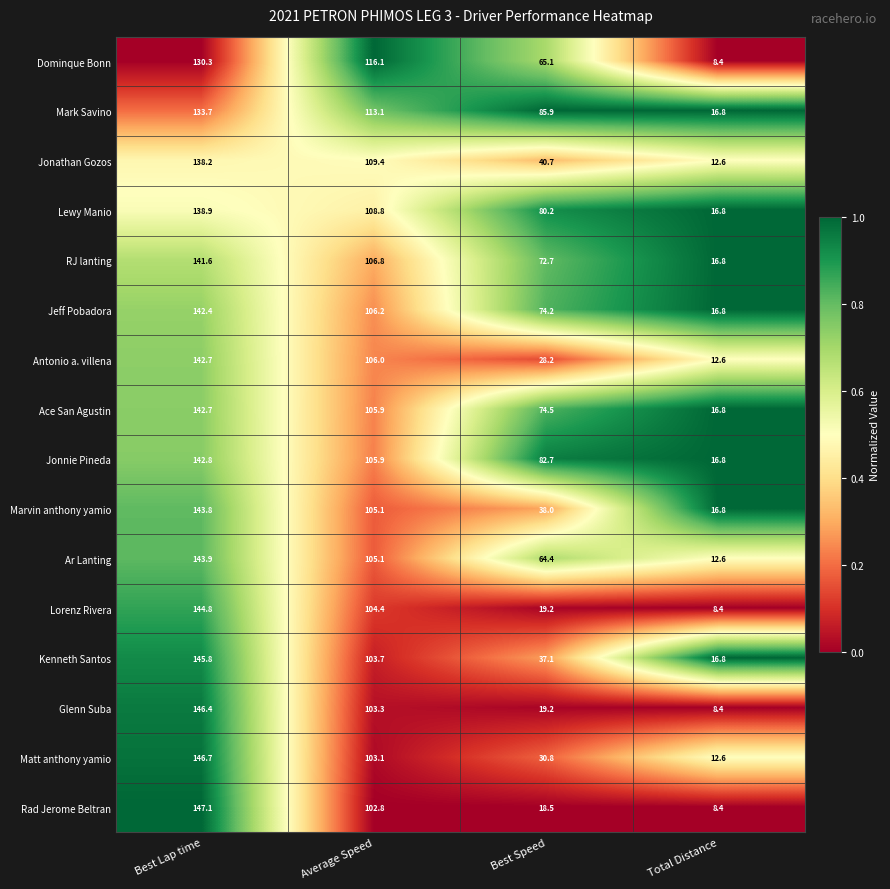

What is the difference between the maximum and second lowest values in the Antonio a. villena series?

114.5